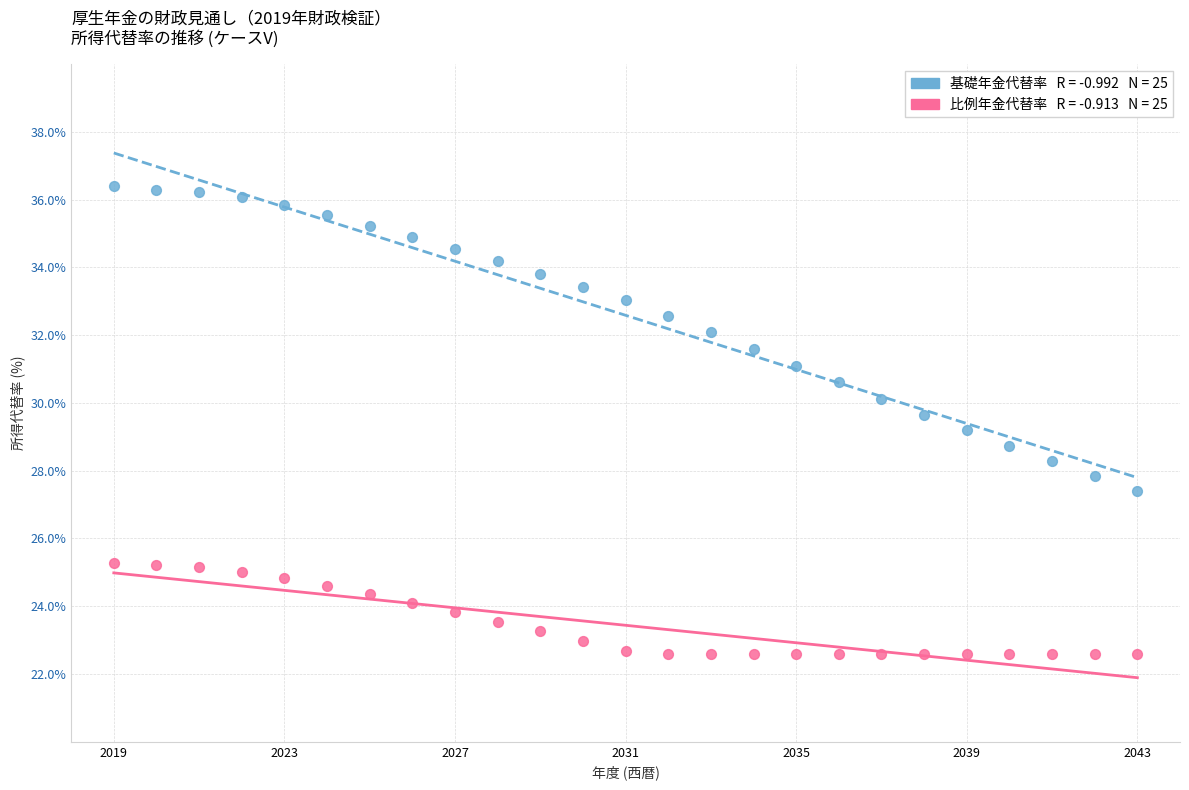

Across all data points, what is the range of X values (max minus min)?

24.0